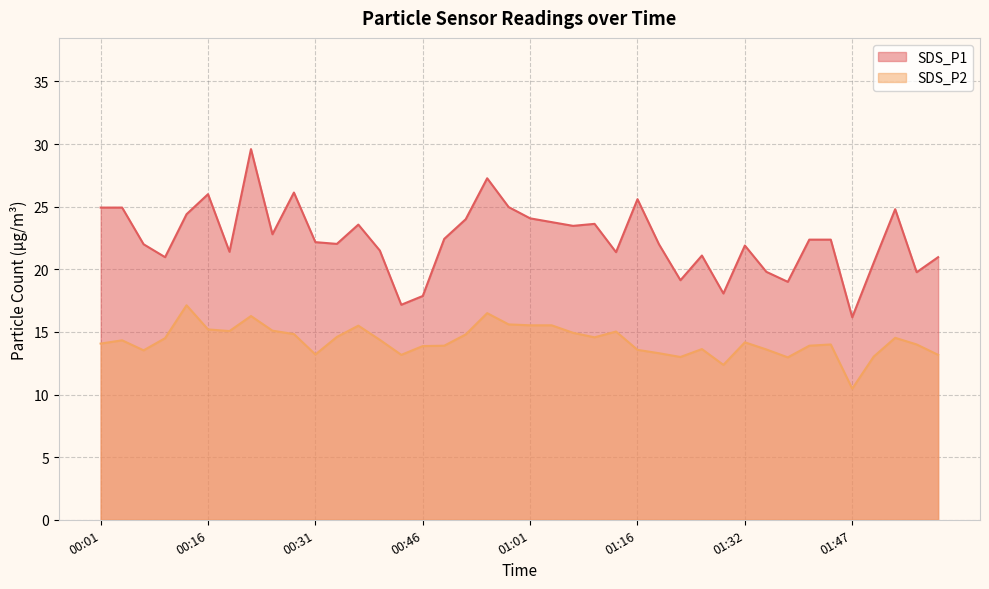

What are all the series names shown in the legend?

SDS_P1, SDS_P2